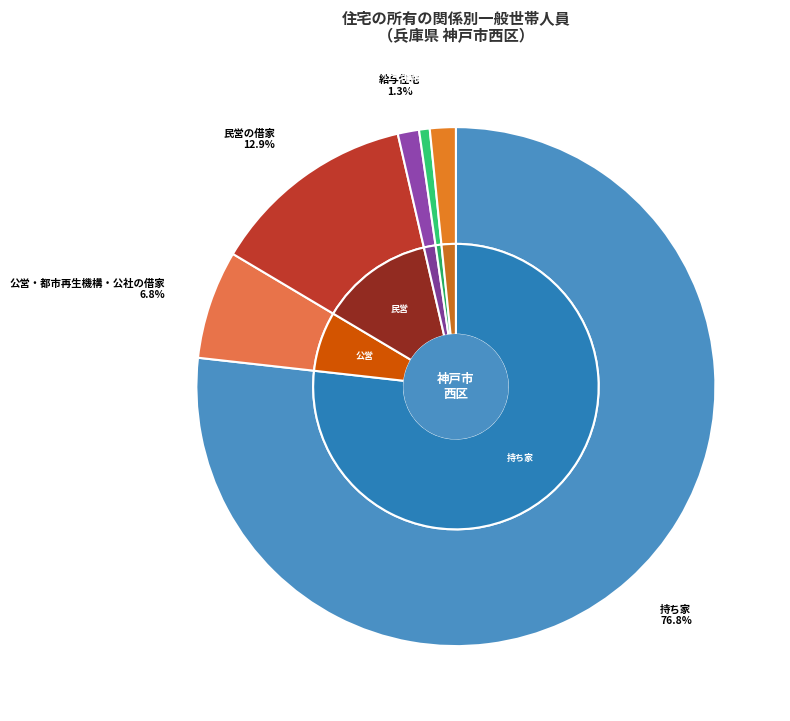

True or false: 給与住宅 accounts for 15% of the total.

False